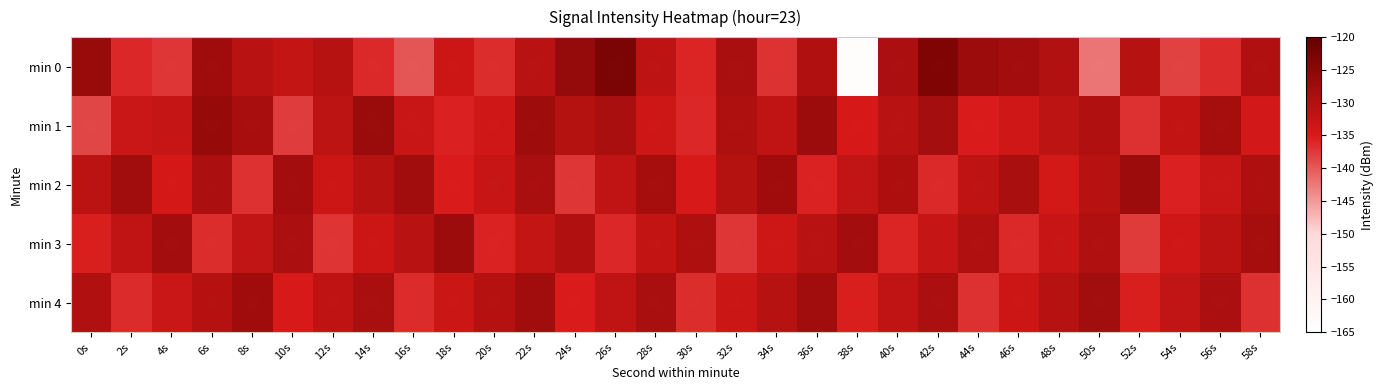

What is the greatest value displayed?

-122.9